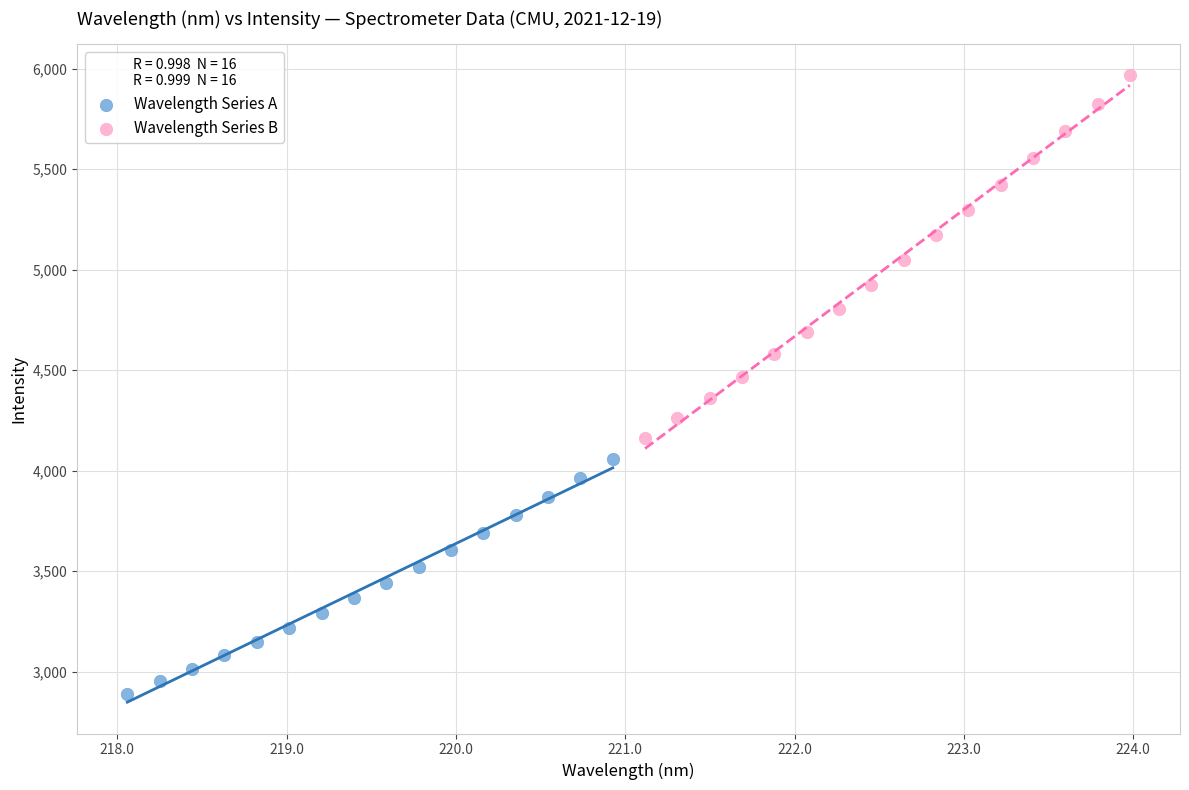

Which series contains the highest Y value?

Wavelength Series B